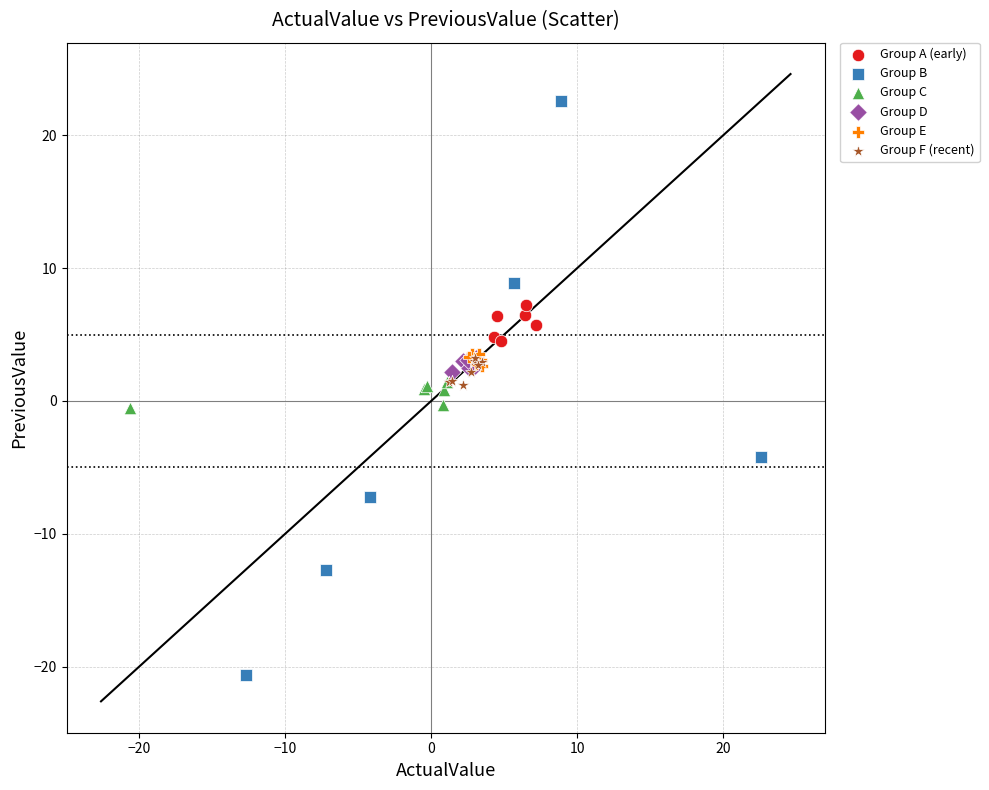

Which series has the widest spread of Y values?

Group B